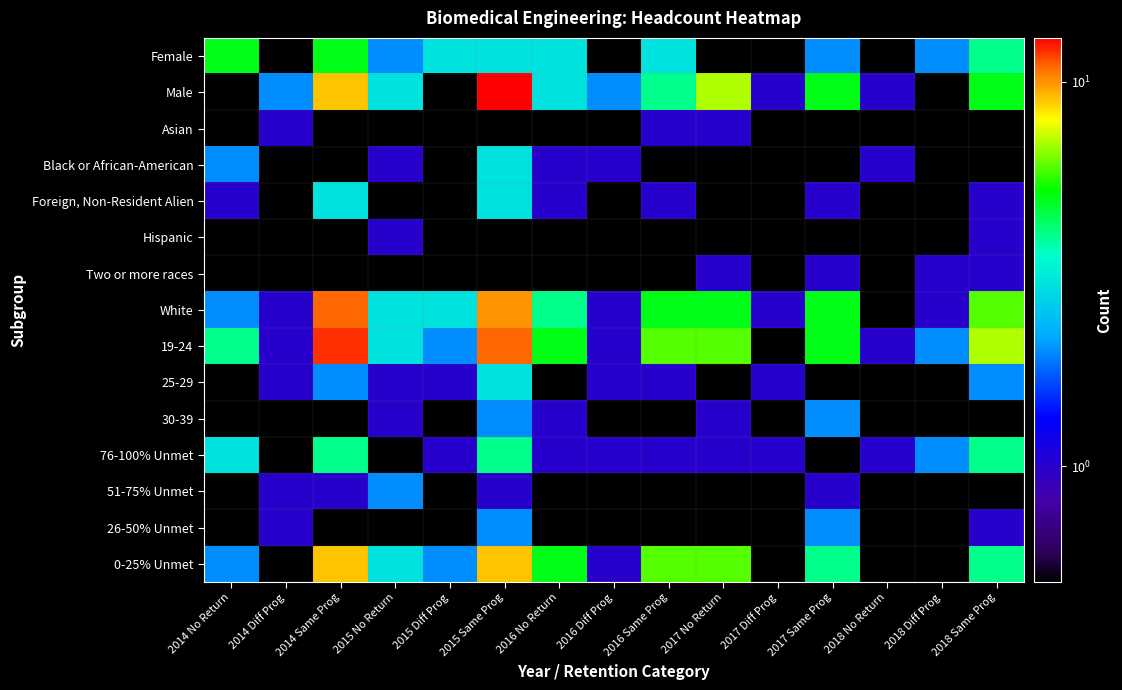

At which category is the sum across all series the highest?

2015 Same Prog